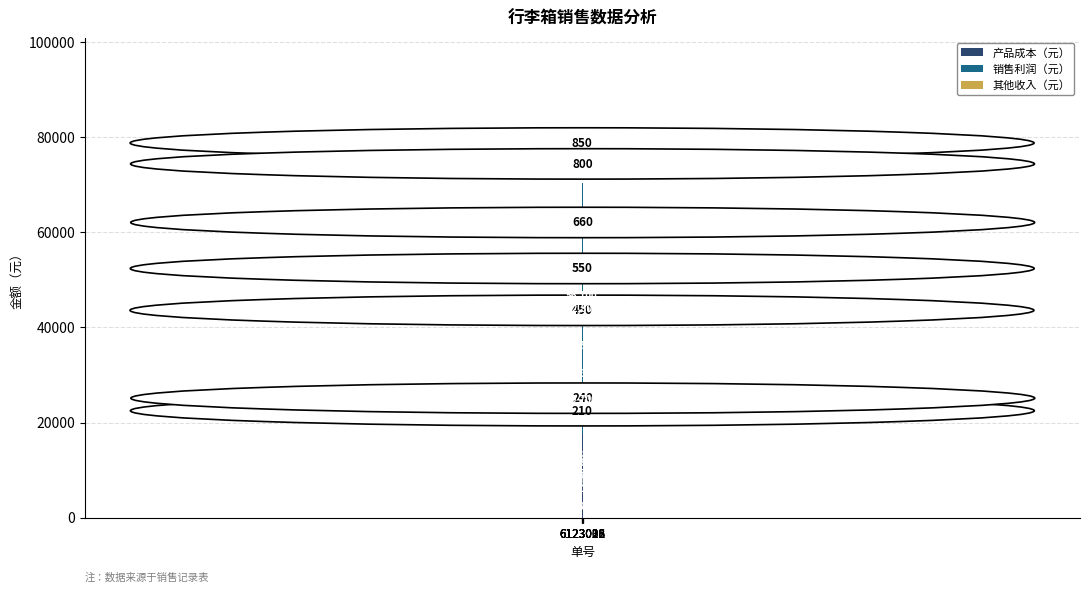

What is the minimum value for 产品成本（元）?

4620